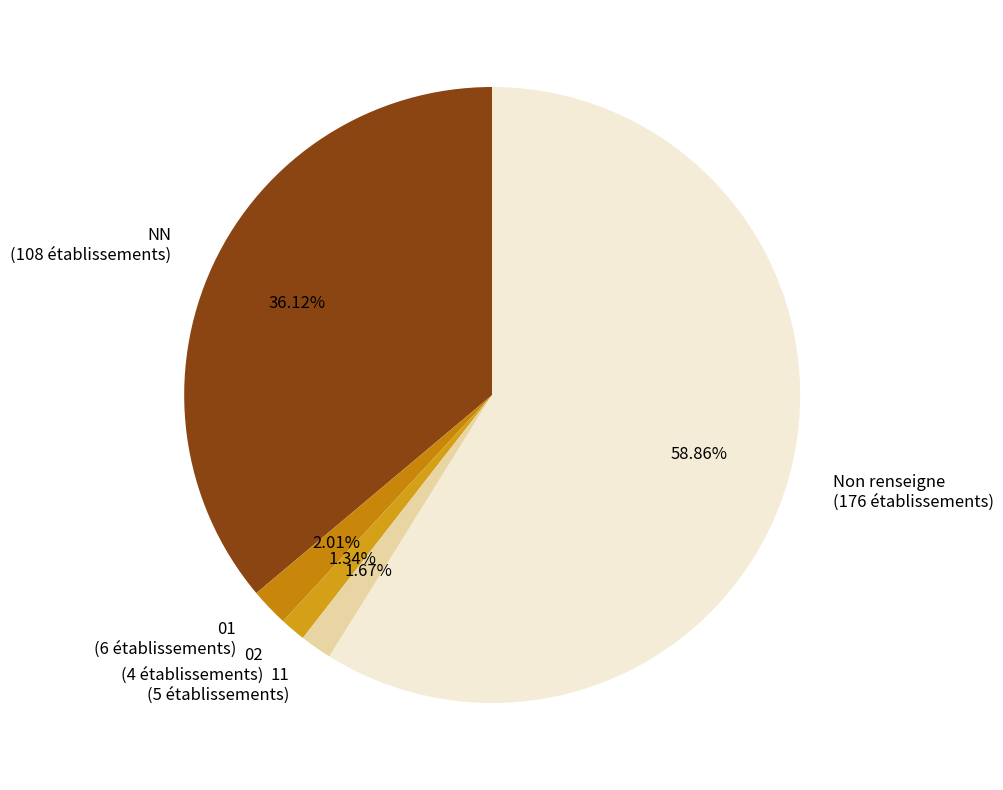

Which has a higher value, 01 (6 établissements) or Non renseigne (176 établissements)?

Non renseigne (176 établissements)